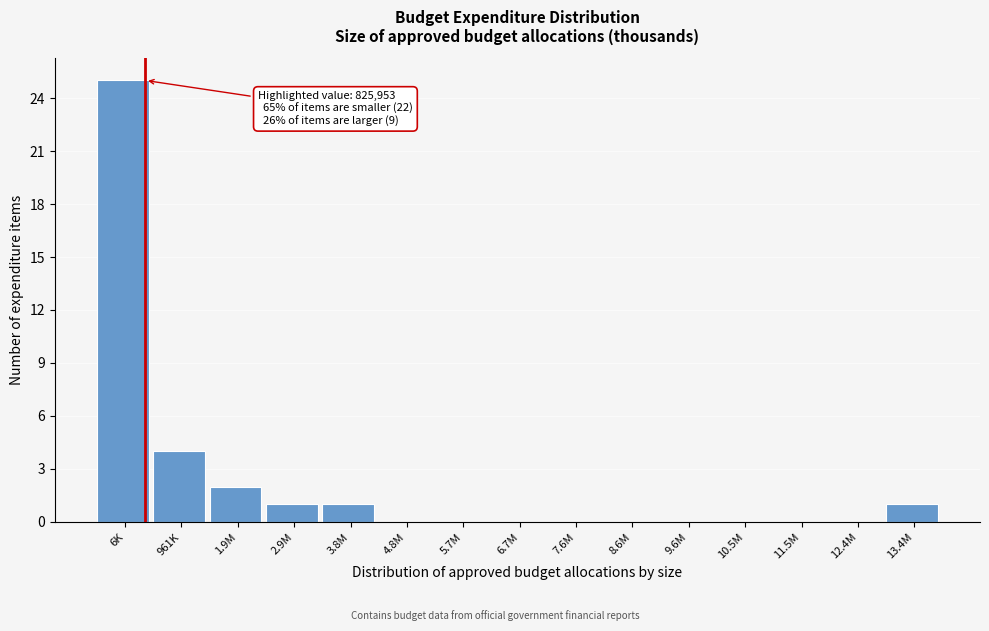

Reading left to right, what are all the values shown in this chart?

6K=25	961K=4	1.9M=2	2.9M=1	3.8M=1	4.8M=0	5.7M=0	6.7M=0	7.6M=0	8.6M=0	9.6M=0	10.5M=0	11.5M=0	12.4M=0	13.4M=1